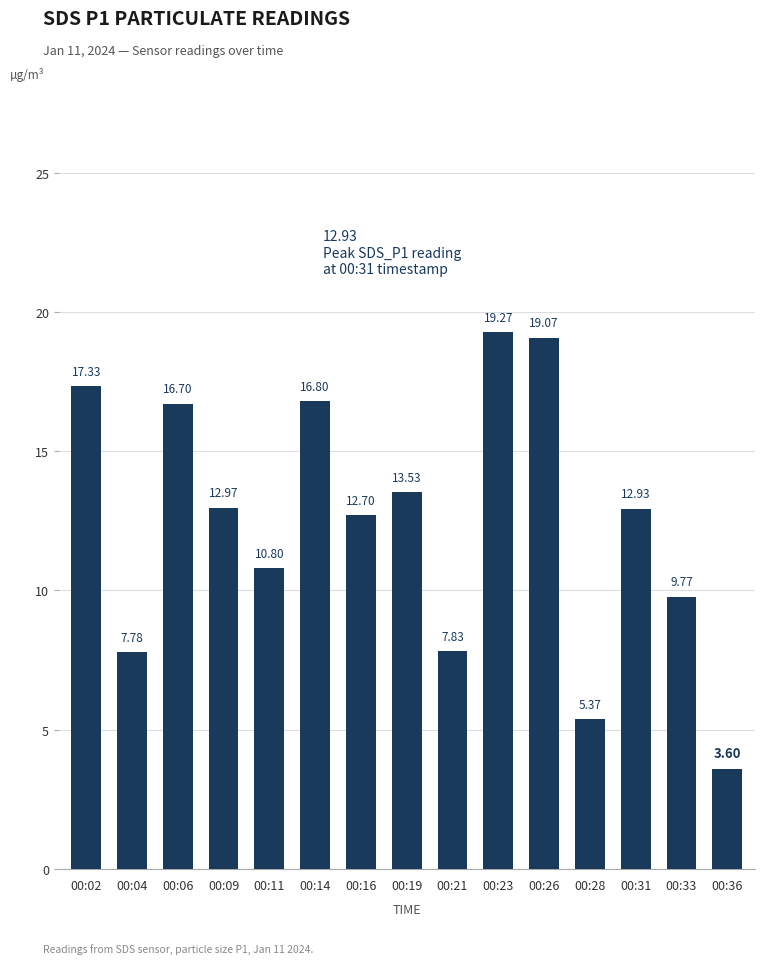

At which label is the value closest to 11?

00:11